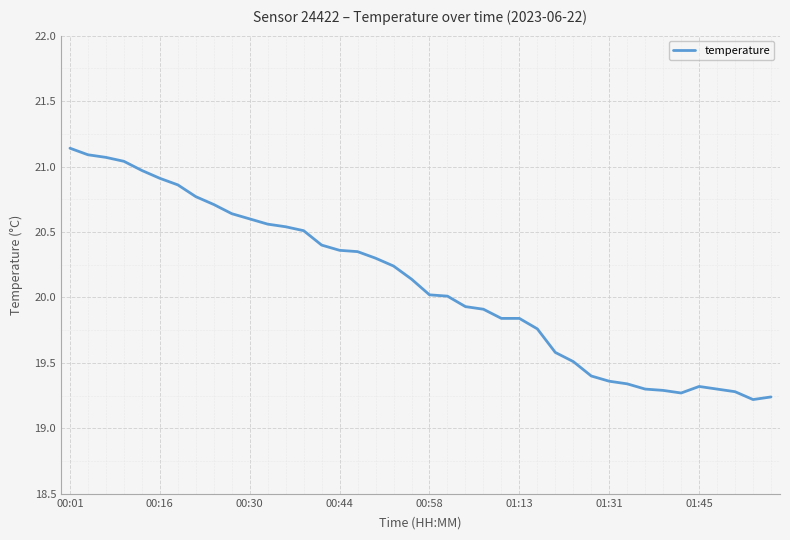

Reading left to right, list all the values displayed in this chart.

21.1	21.1	21.1	21.0	21.0	20.9	20.9	20.8	20.7	20.6	20.6	20.6	20.5	20.5	20.4	20.4	20.4	20.3	20.2	20.1	20.0	20.0	19.9	19.9	19.8	19.8	19.8	19.6	19.5	19.4	19.4	19.3	19.3	19.3	19.3	19.3	19.3	19.3	19.2	19.2